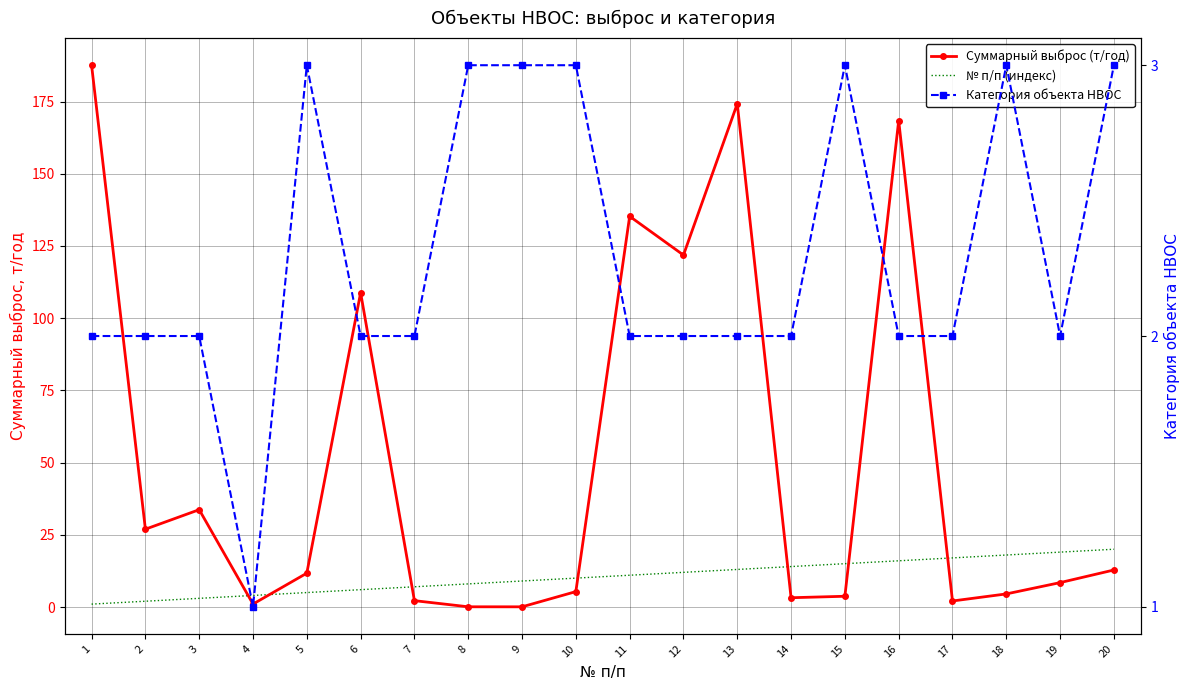

What is the approximate value of № п/п (индекс) at 5?

5.0